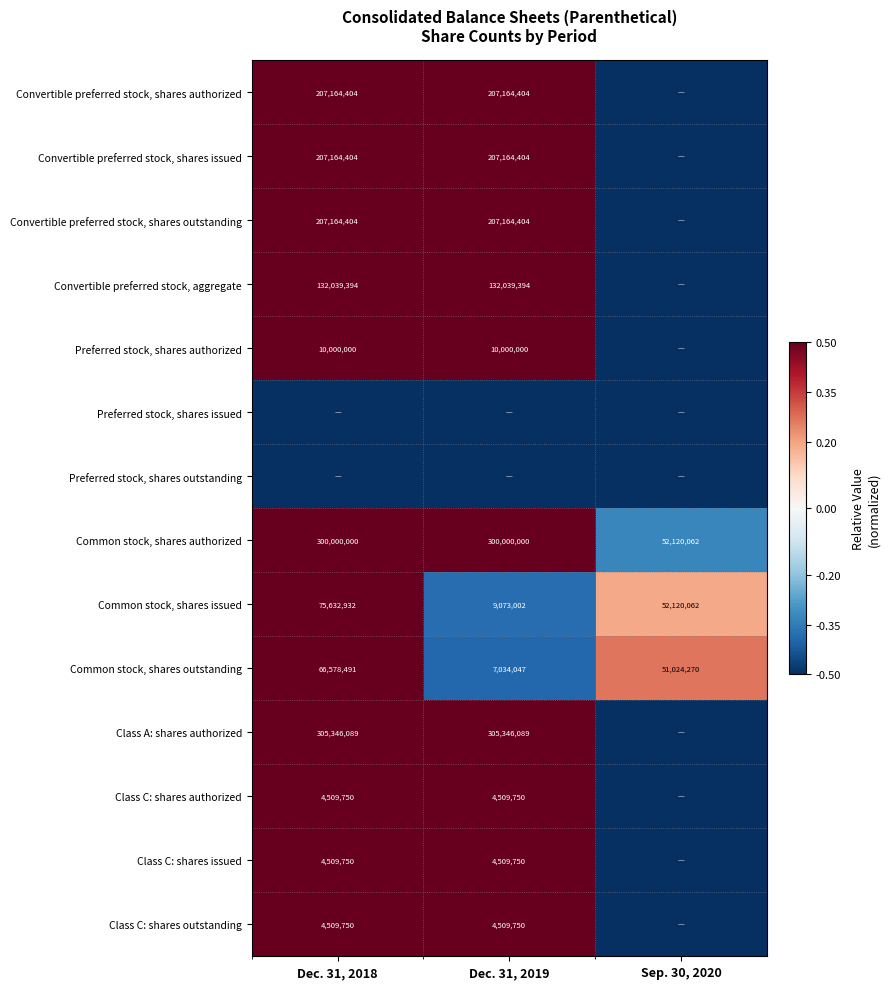

The Convertible preferred stock, aggregate series shows 0.2 at Dec. 31, 2019. True or false?

False